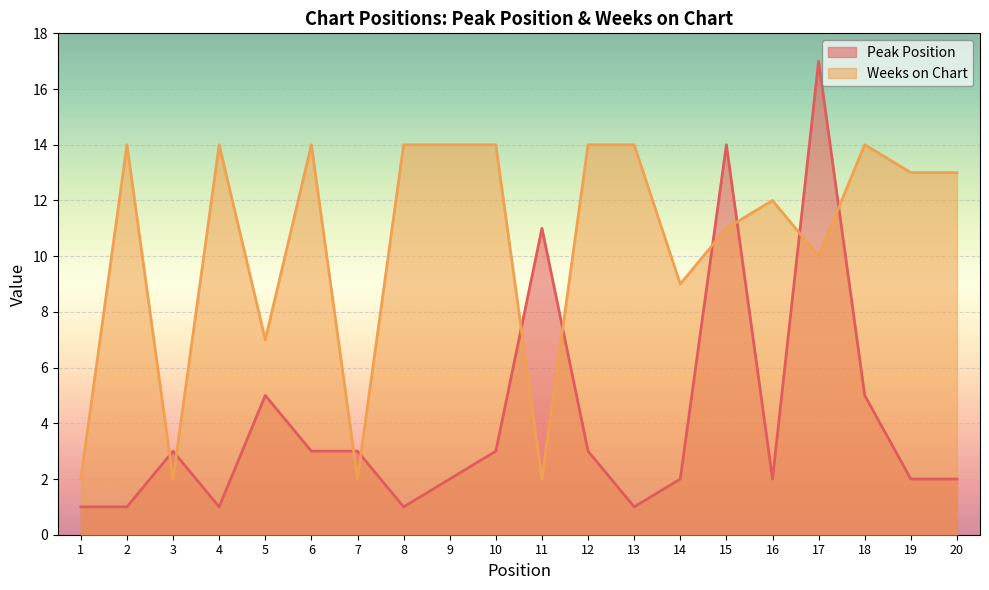

The value of Peak Position at 8 is 2. True or false?

False